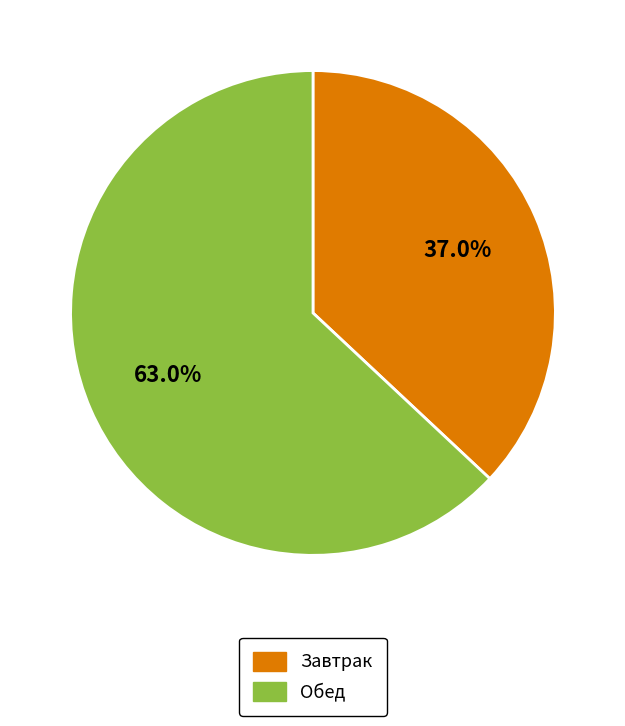

Is there a majority slice in this chart?

Yes